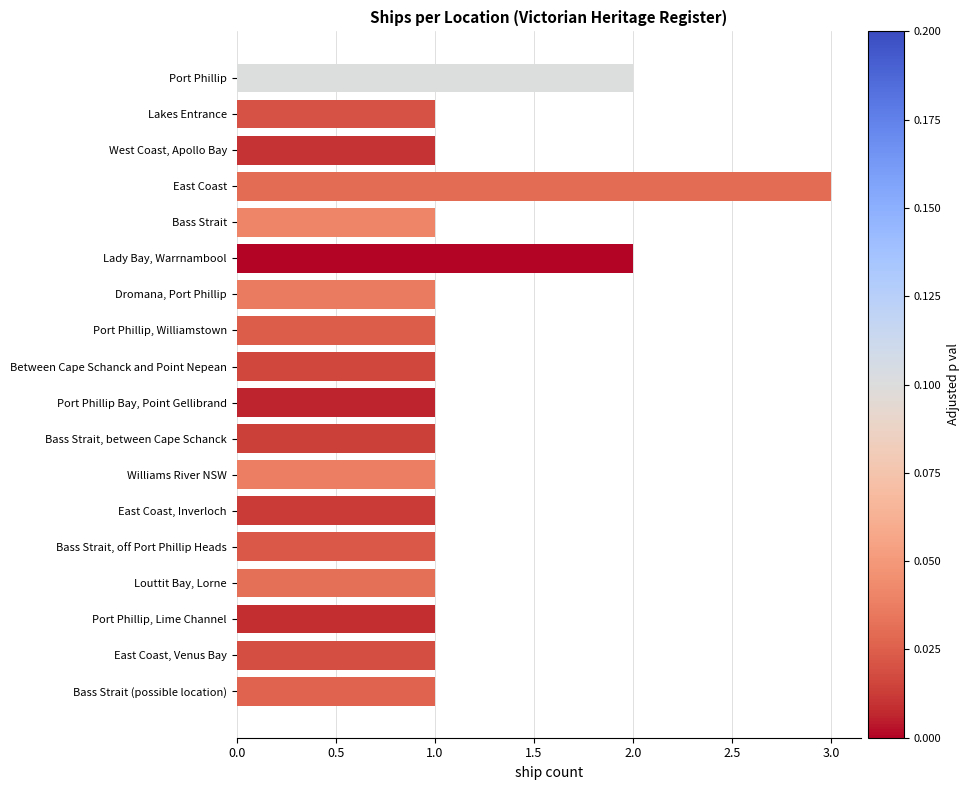

How many bars are there in total?

18